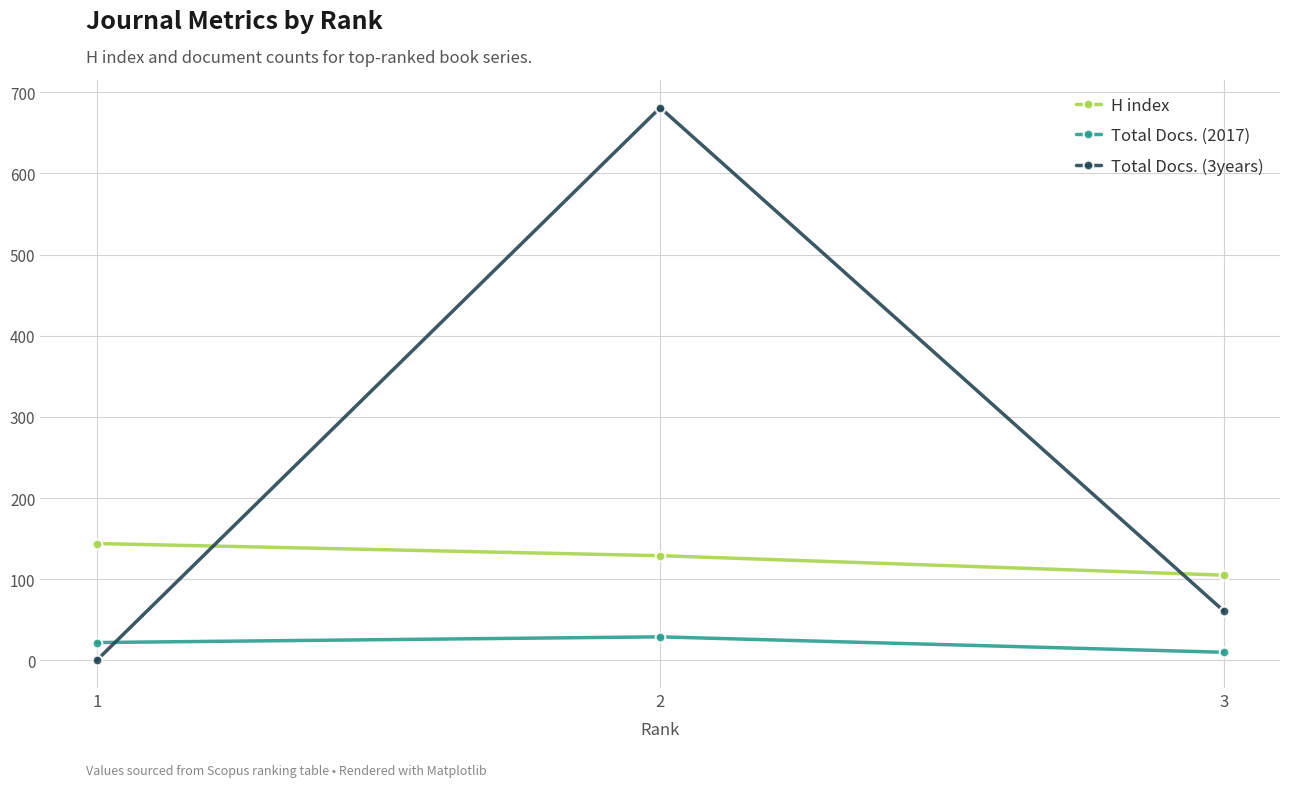

Which series has the largest range (max minus min)?

Total Docs. (3years)